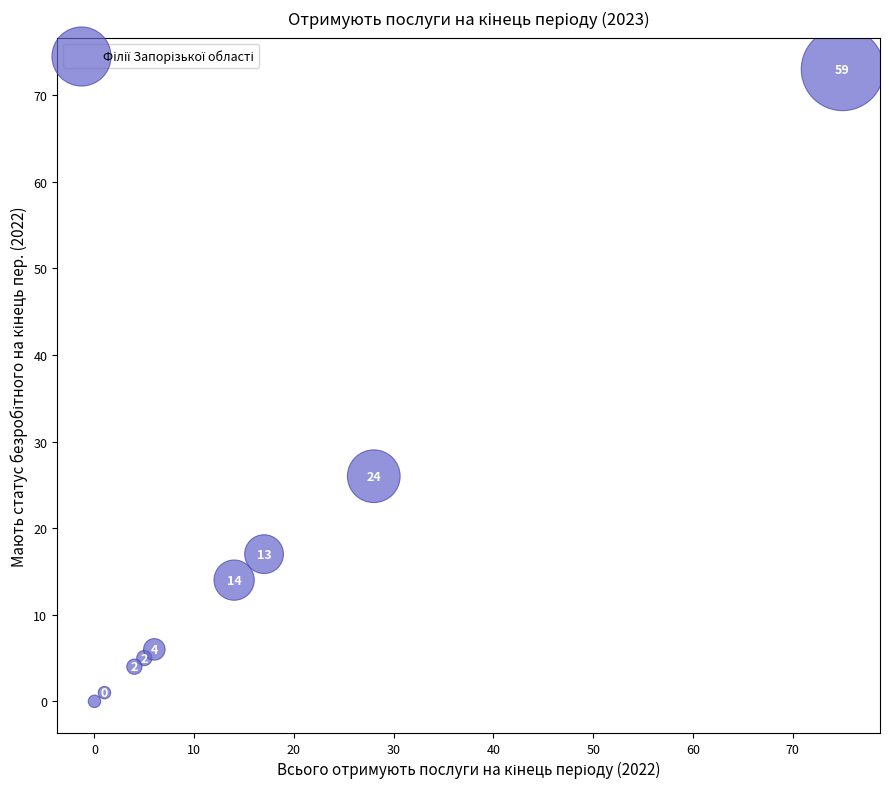

What is the range of Y values (max minus min)?

73